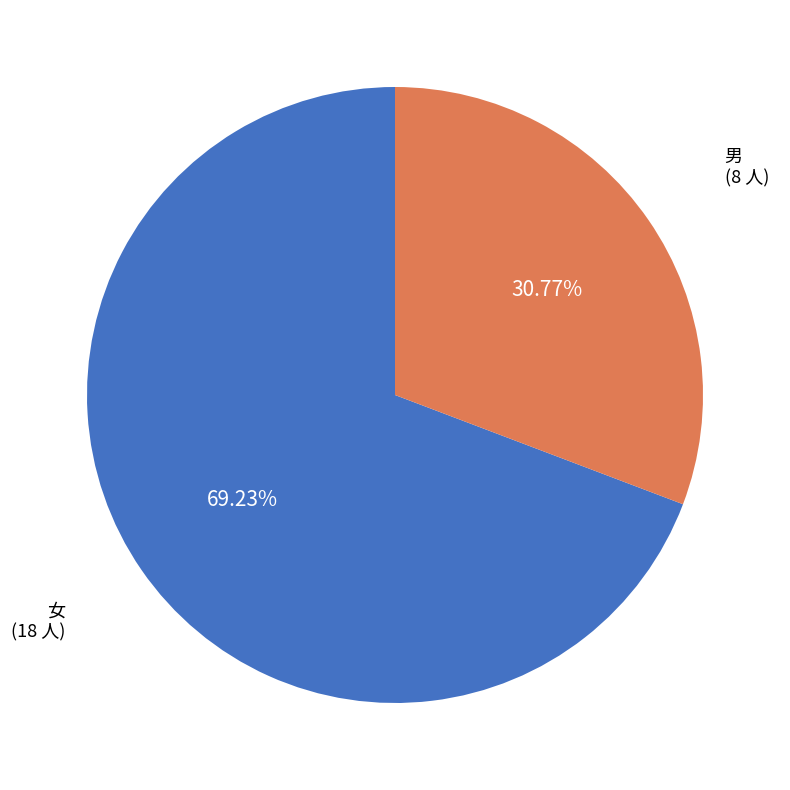

Is there a majority slice in this chart?

Yes